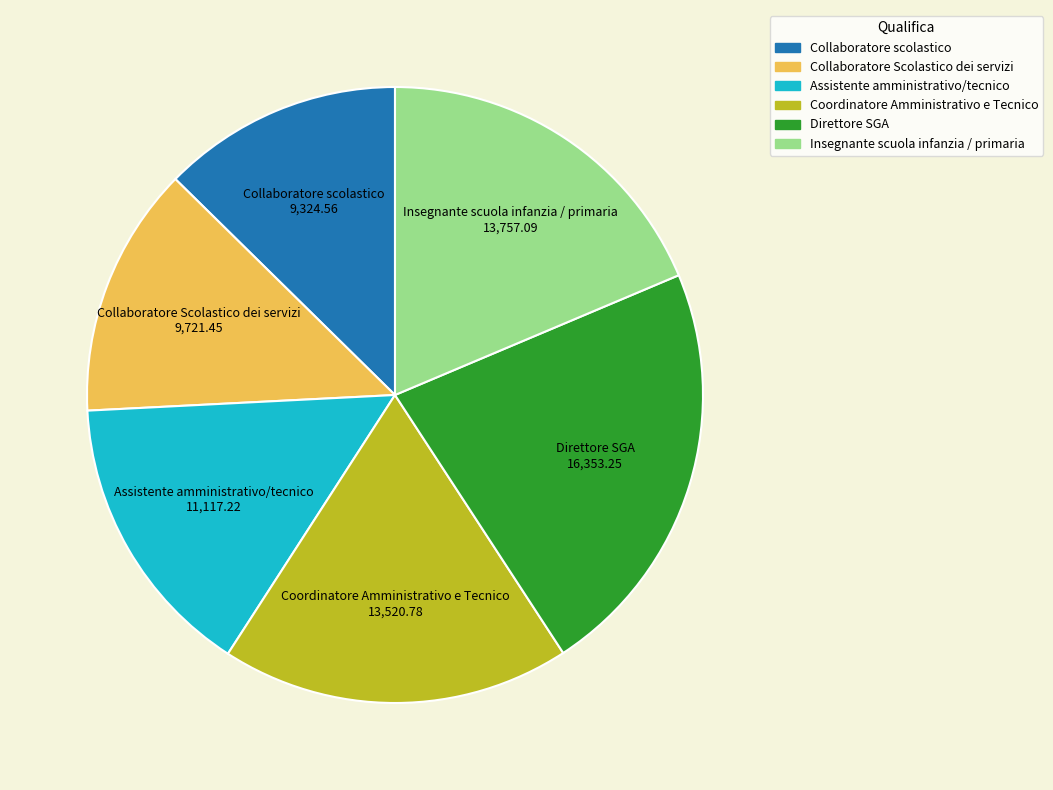

Does Insegnante scuola infanzia / primaria account for over 50% of the chart?

No